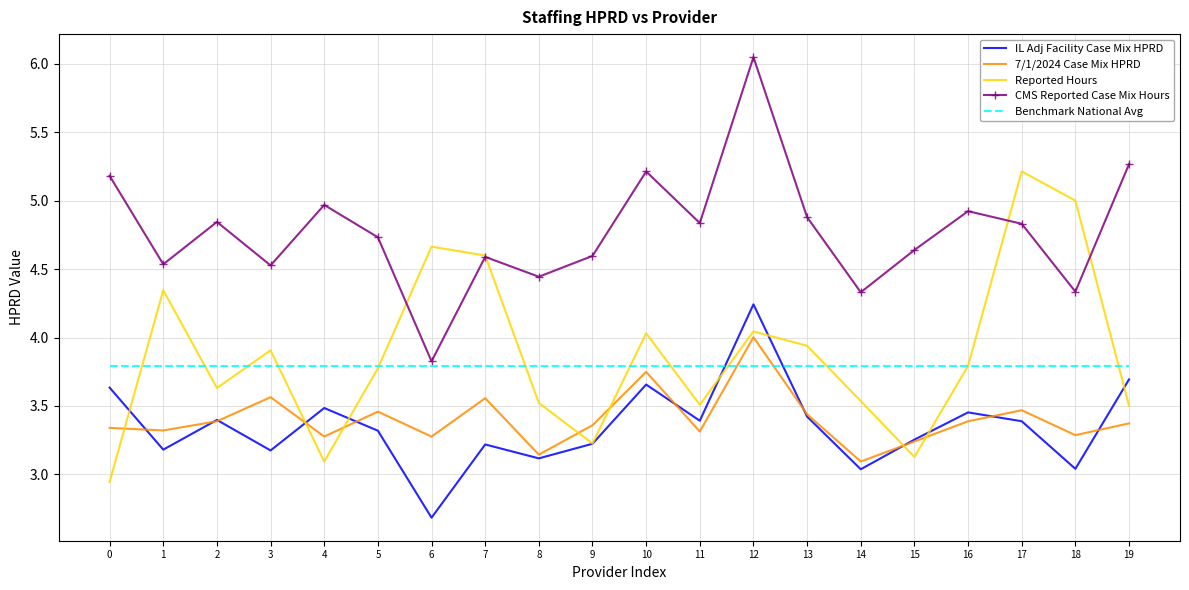

At which label is 7/1/2024 Case Mix HPRD closest to 3?

14